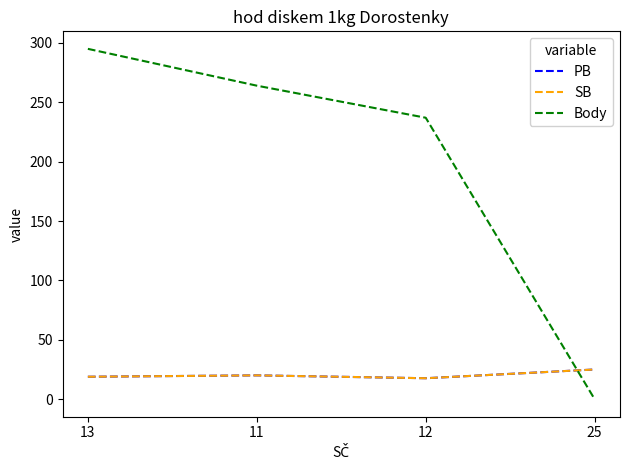

Which category has the highest value across all series?

13